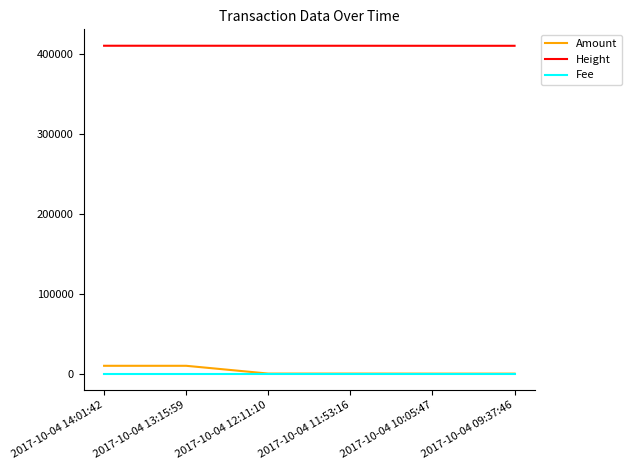

Where does the Amount series first go above 252?

2017-10-04 14:01:42